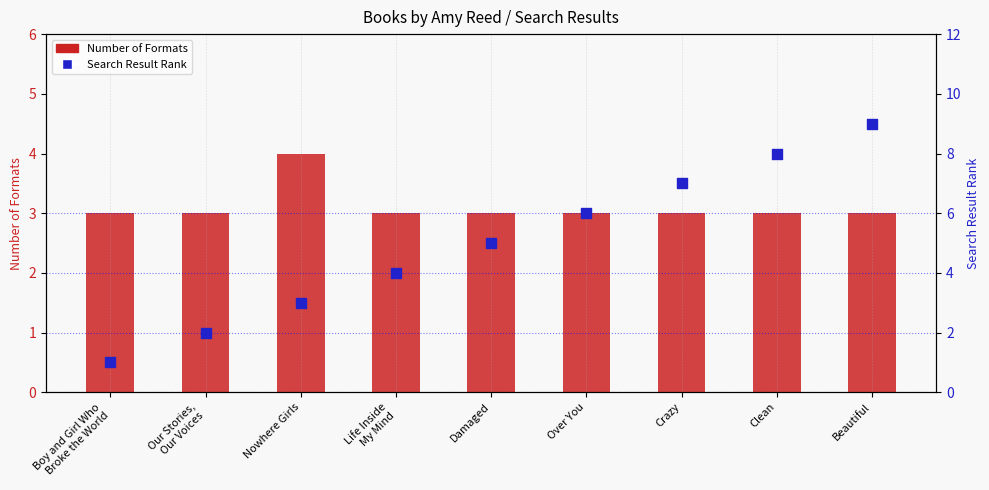

What are all the series names shown in the legend?

Number of Formats, Search Result Rank